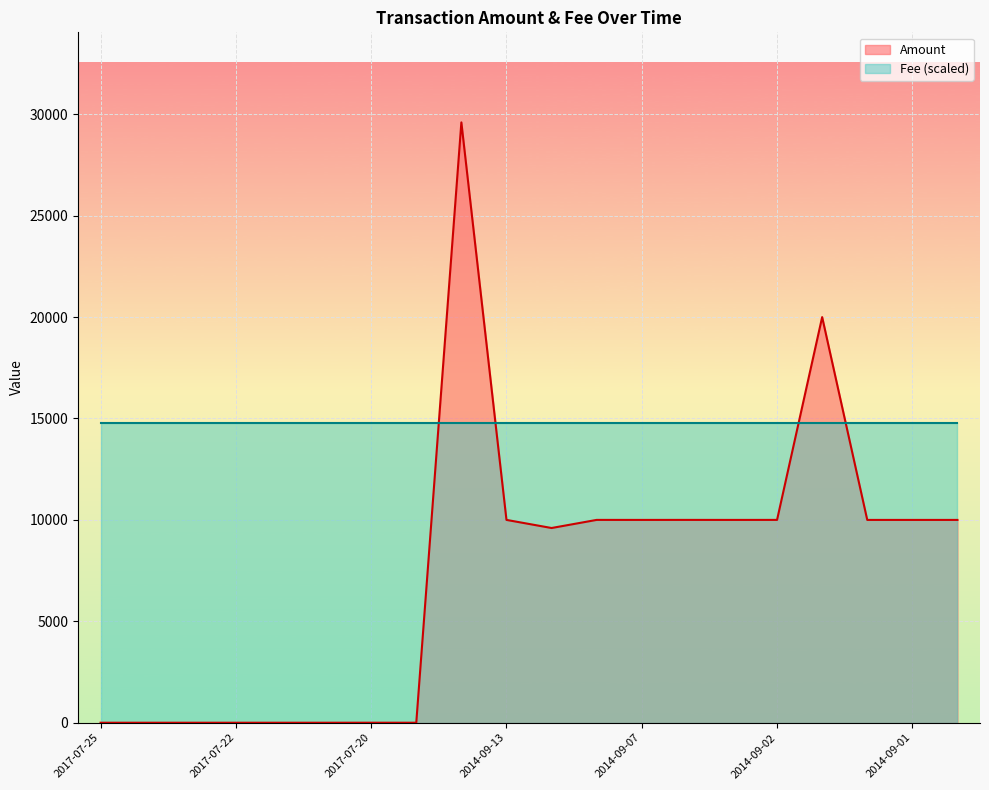

At which label does the data first exceed 9999?

2014-09-29